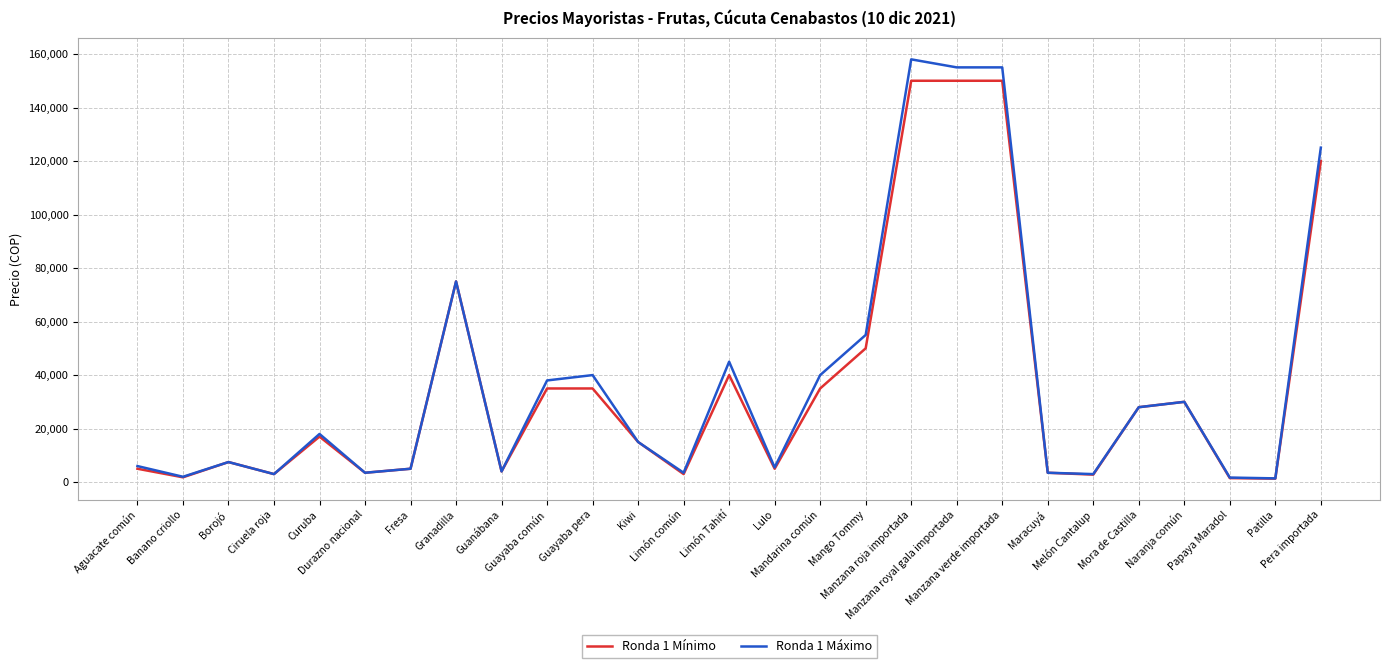

Which series has the widest spread of values?

Ronda 1 Máximo